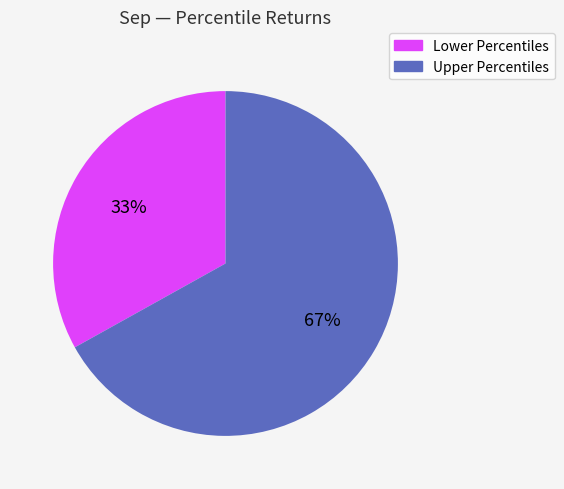

Is there a majority slice in this chart?

Yes